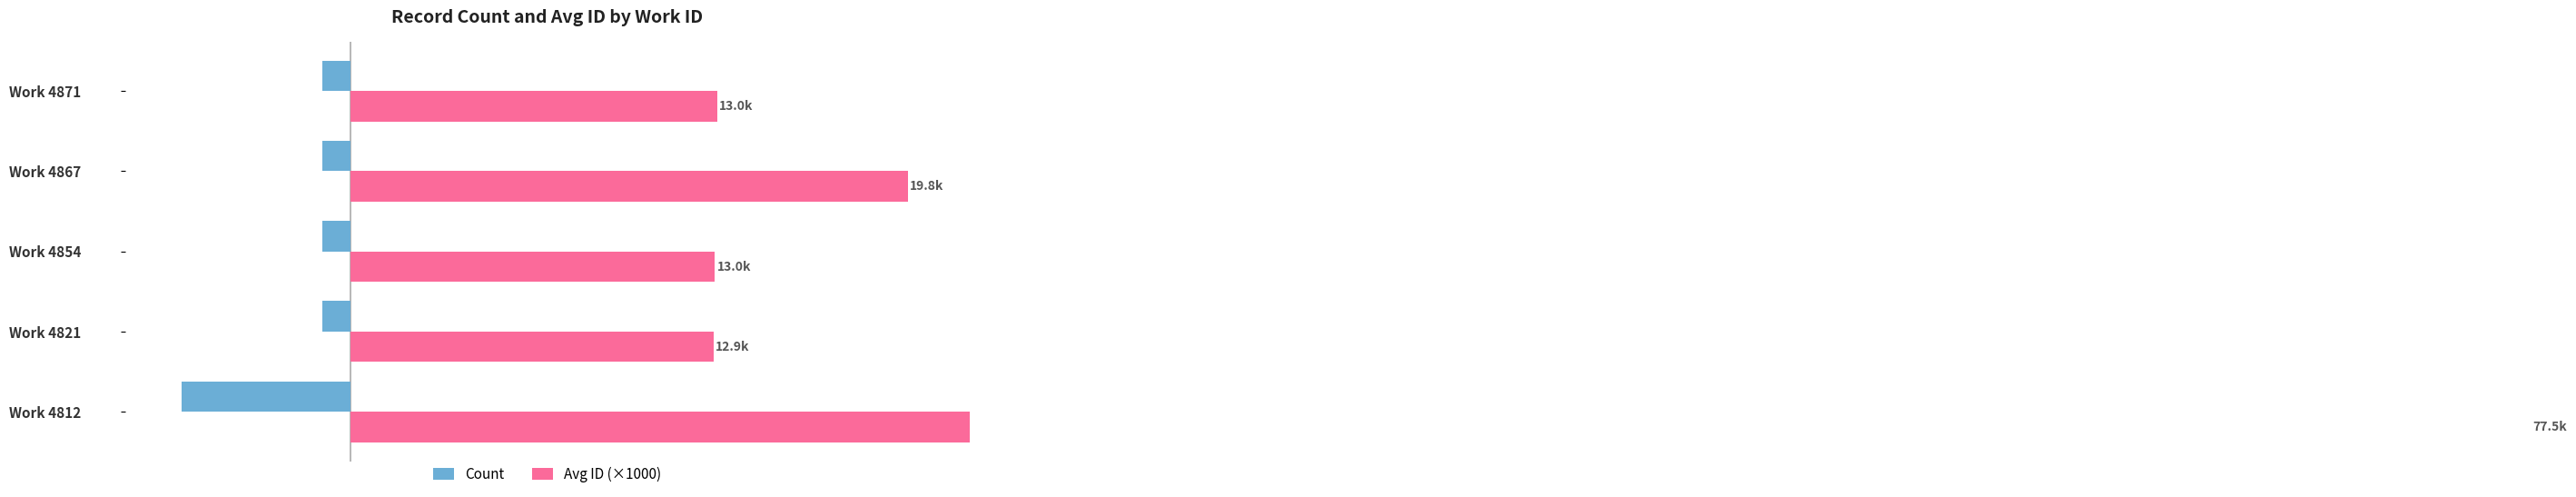

Which series has the largest range (max minus min)?

Avg ID (×1000)